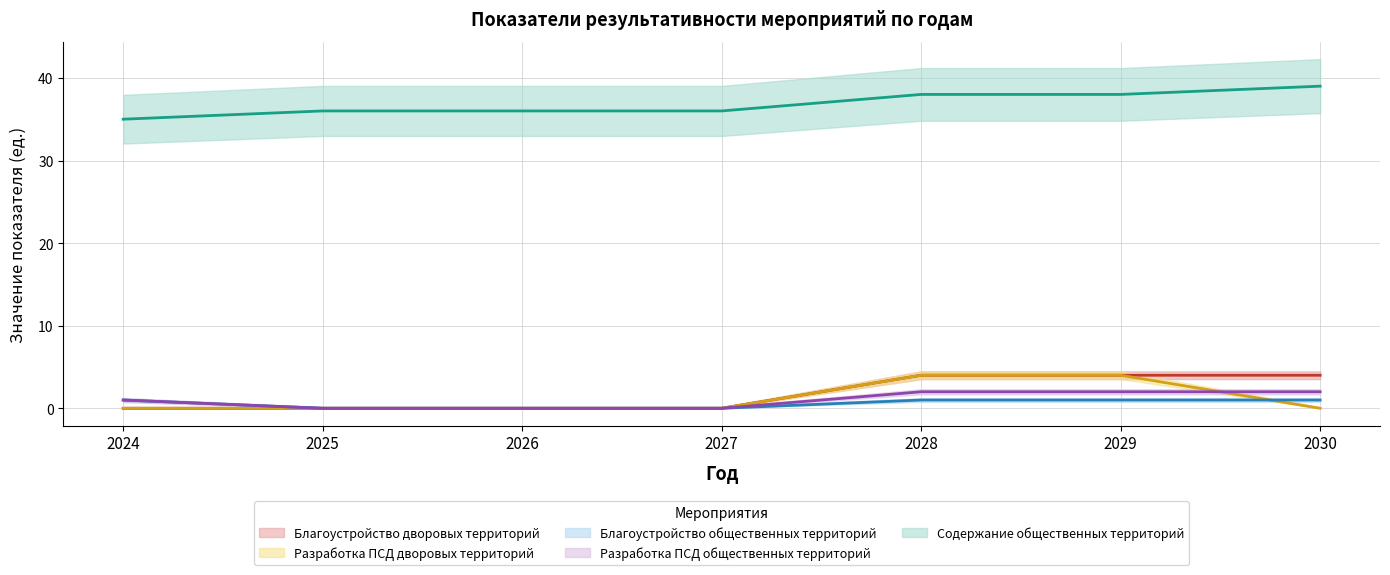

Which category has the lowest value across all series?

2024